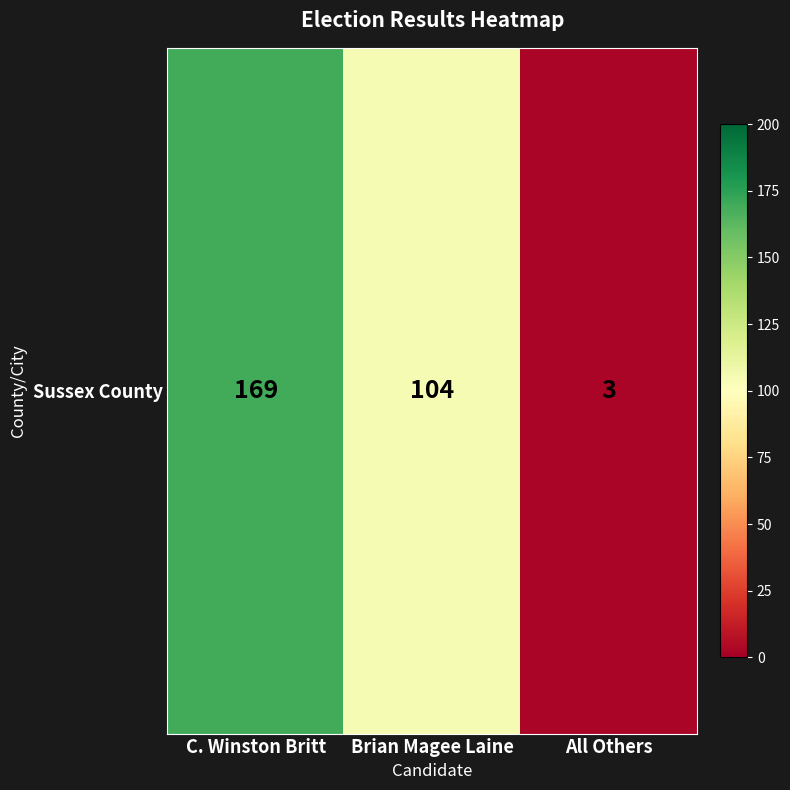

Approximately how many times larger is the value at Brian Magee Laine compared to All Others?

34.7